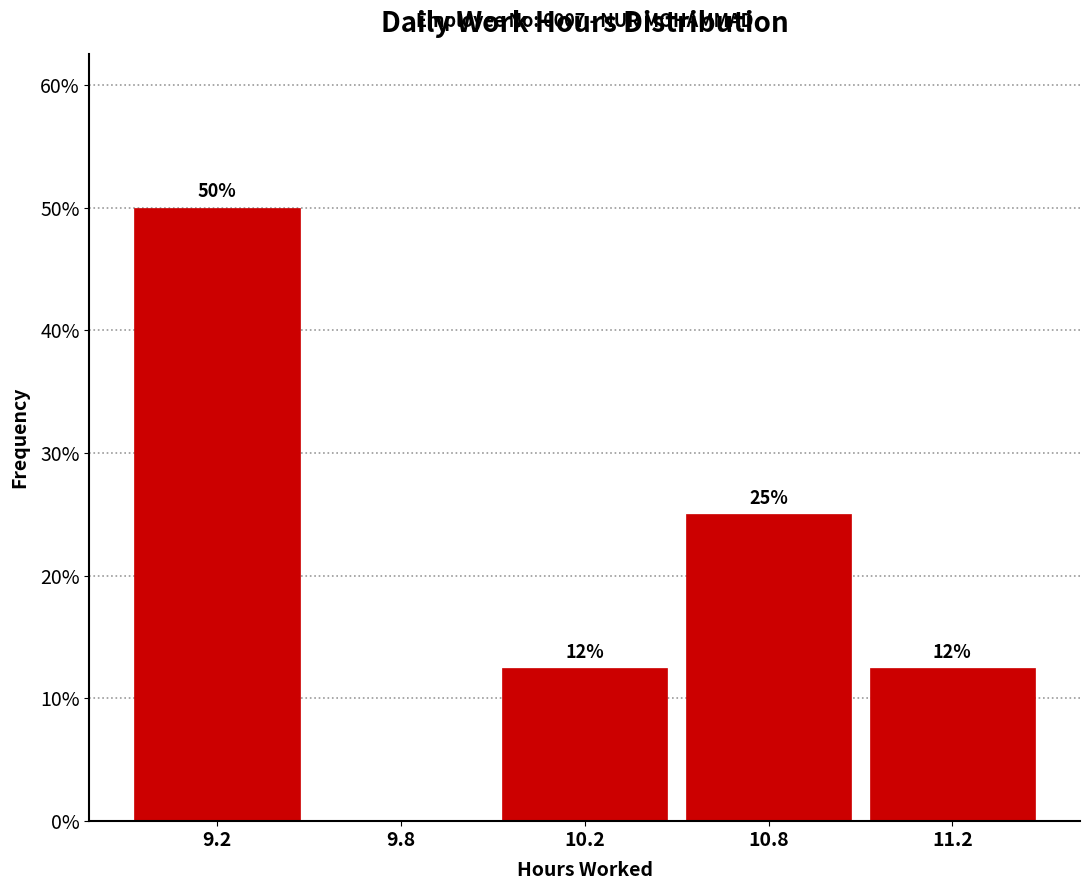

At which category does the chart reach its peak across all series?

9.2